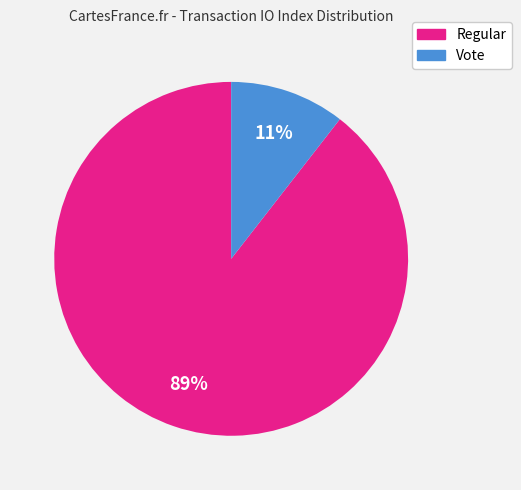

Which slice is the smallest?

Vote